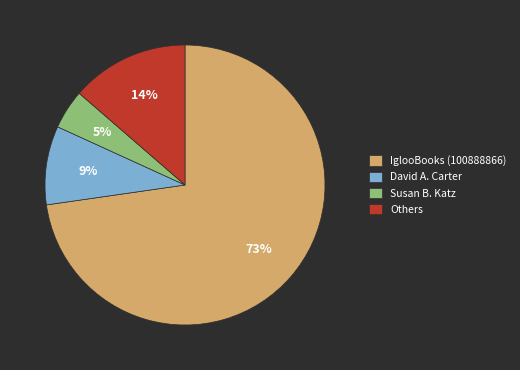

To the nearest percent, what portion does Susan B. Katz represent?

5%